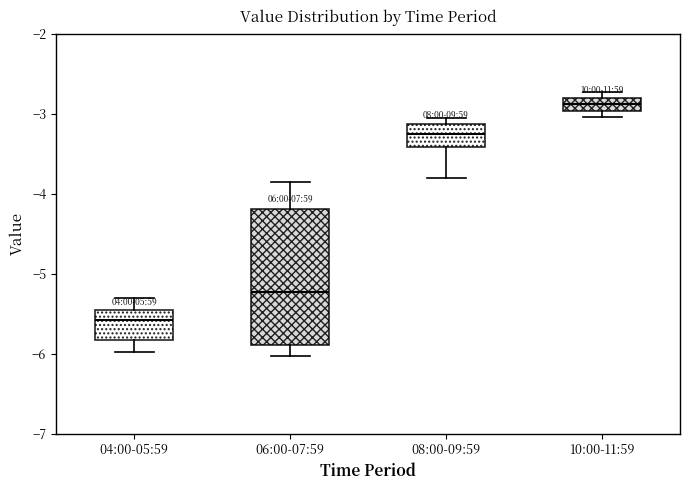

Reading left to right, read every box against the y-axis: the position of its median line, the range the box covers, and the ends of its whiskers. The values are not printed on the chart, so give them approximately, as read against the axis.

04:00-05:59: median -5.6, box -5.8 to -5.5, whiskers -6.0 to -5.3
06:00-07:59: median -5.2, box -5.9 to -4.2, whiskers -6.0 to -3.8
08:00-09:59: median -3.2, box -3.4 to -3.1, whiskers -3.8 to -3.0
10:00-11:59: median -2.9, box -3.0 to -2.8, whiskers -3.0 (below the box's lower edge) to -2.7